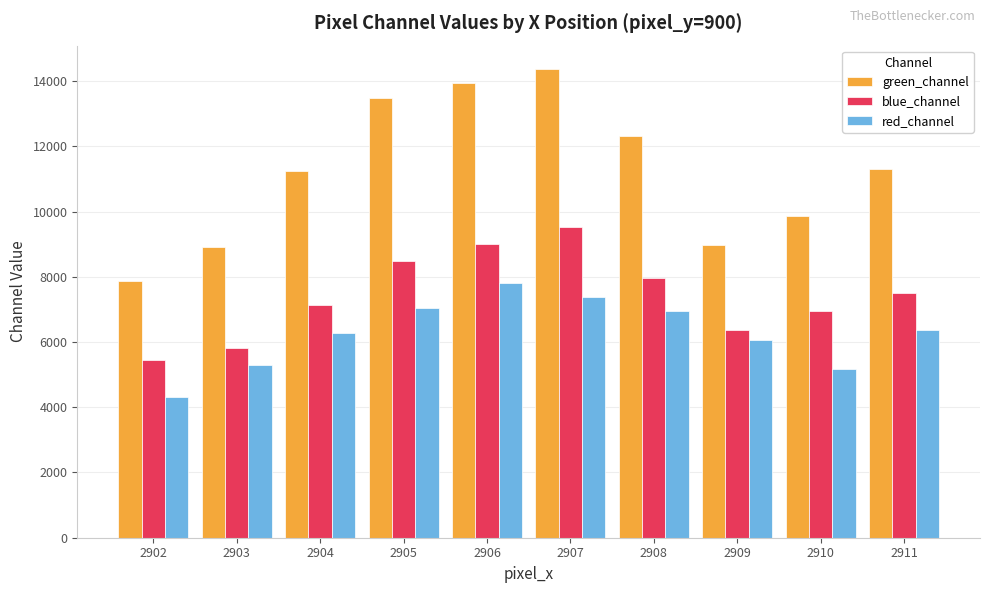

Which series has the largest range (max minus min)?

green_channel